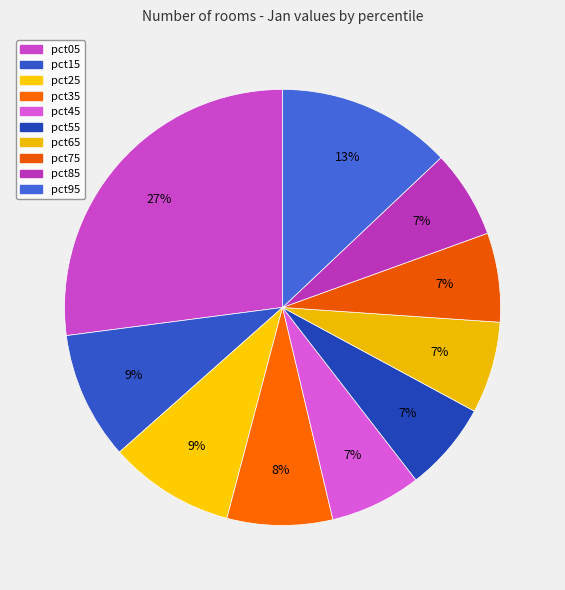

To the nearest percent, what is the difference between the largest and smallest slice percentages?

21%